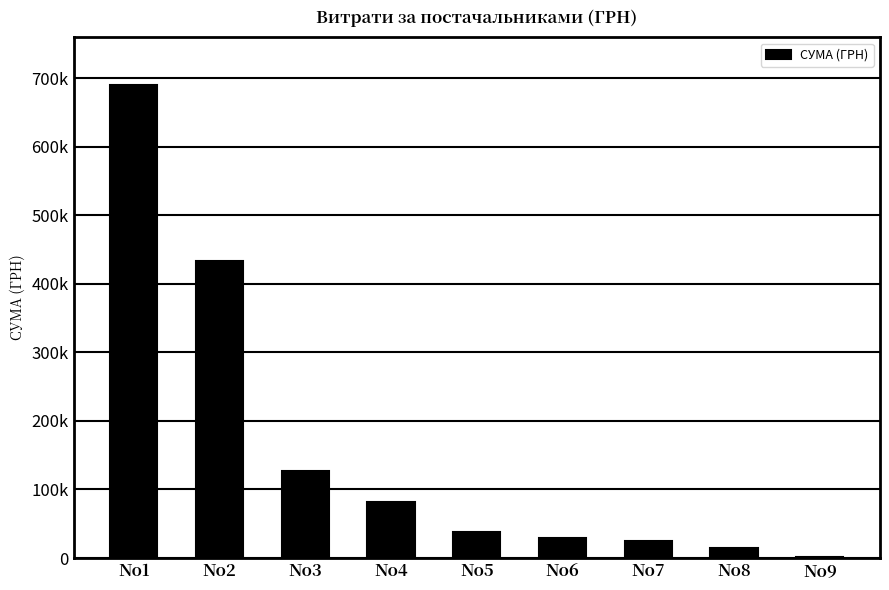

What is the sum of all values?

1439712.1